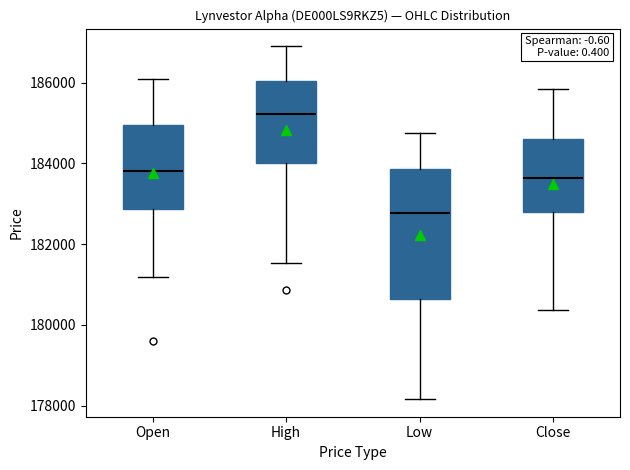

Which box has the lowest median line?

Low